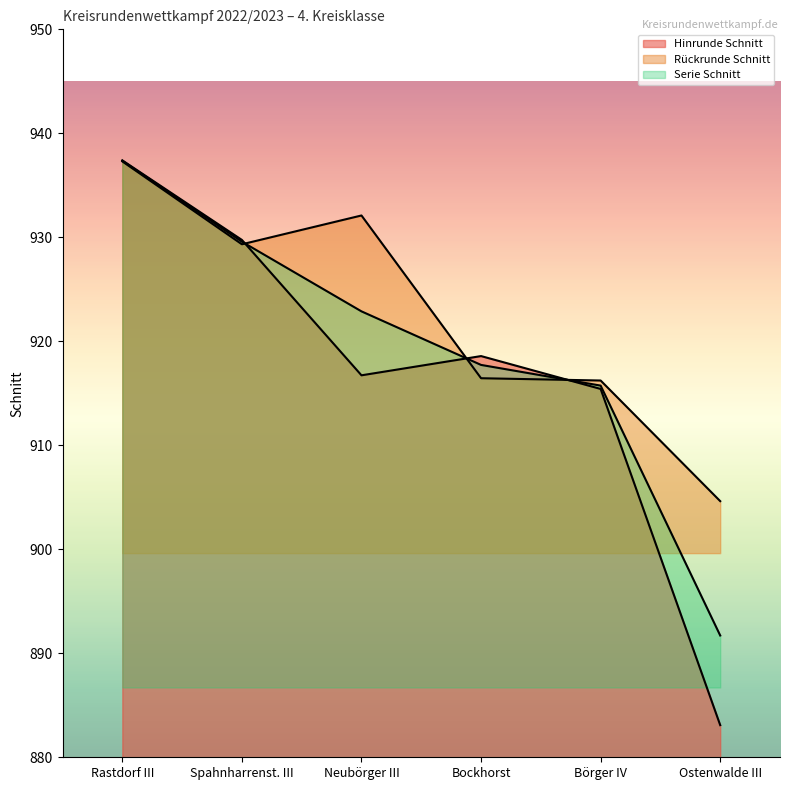

How many distinct data groups are displayed?

3